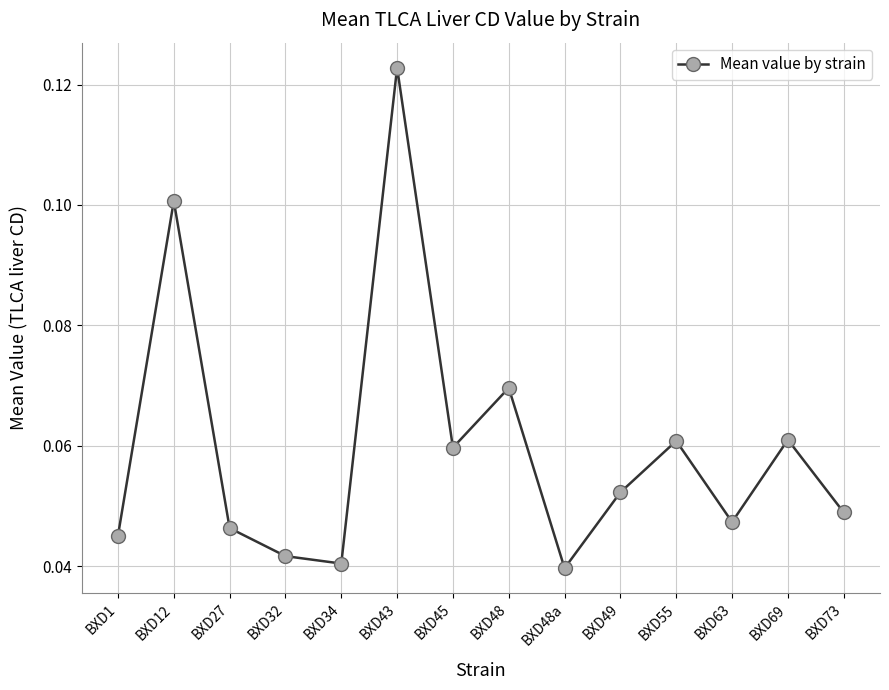

Which category has the highest value across all series?

BXD43